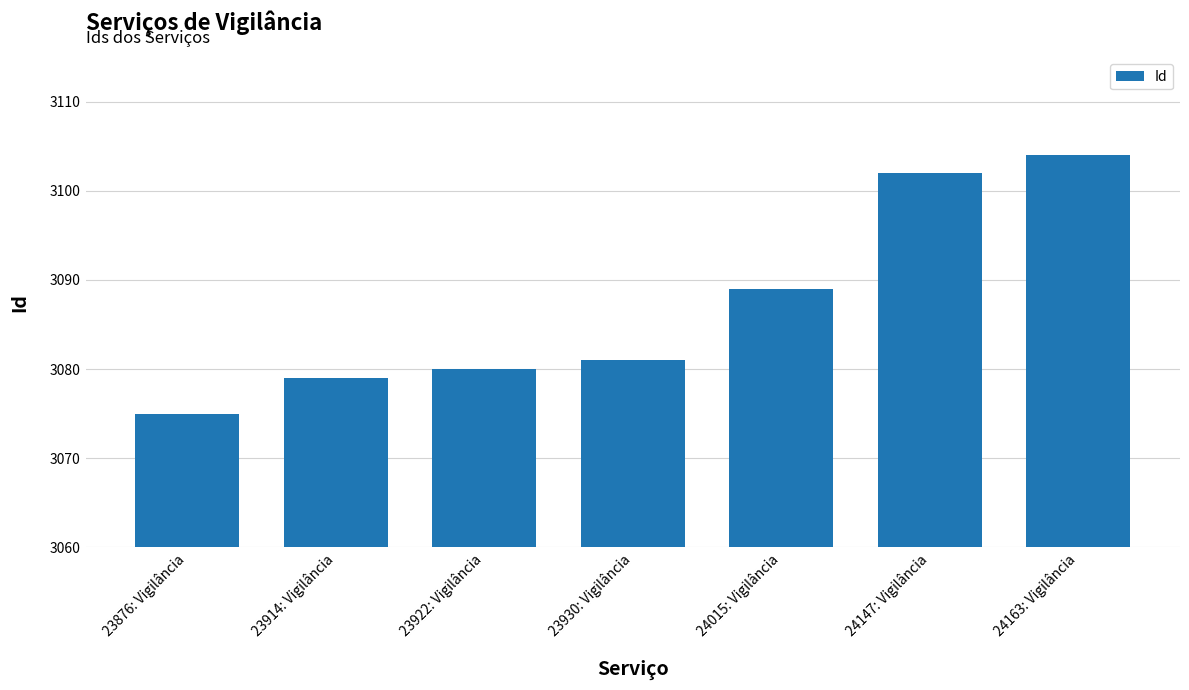

Does the chart contain stacked bars?

No